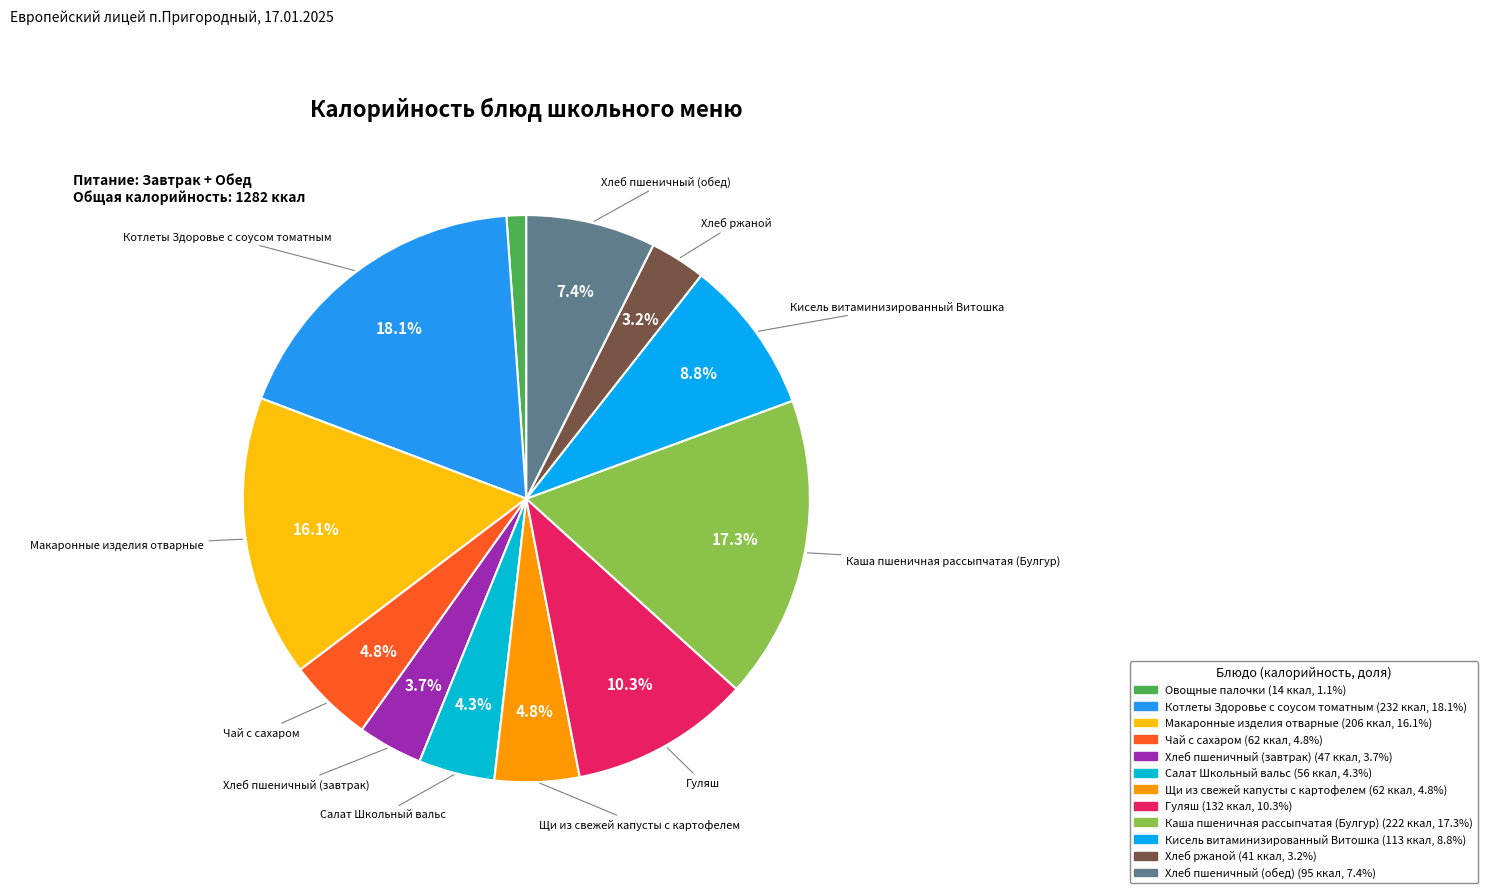

Count the number of slices in the pie.

12